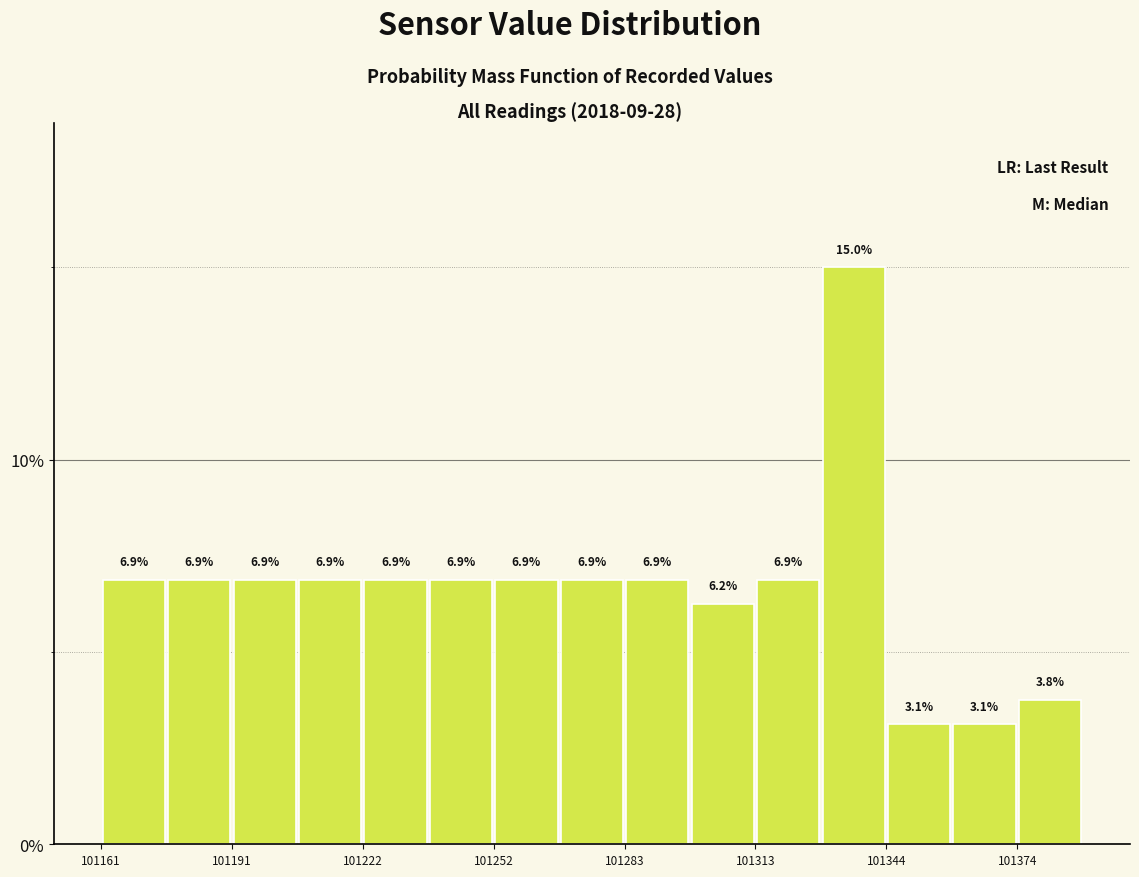

Read against the x-axis, roughly where is the centre of the tallest bar?

101335